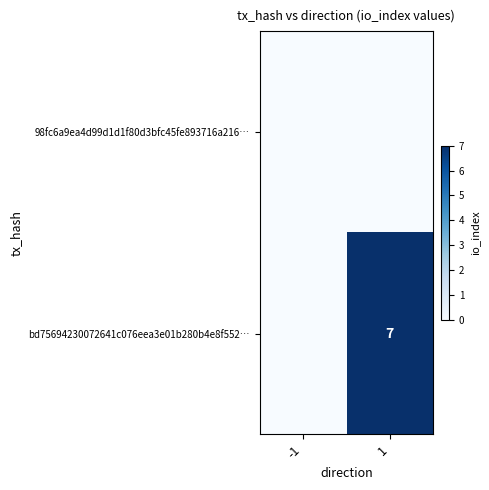

Is it true that bd75694230072641c076eea3e01b280b4e8f552… equals 11 at 1?

False